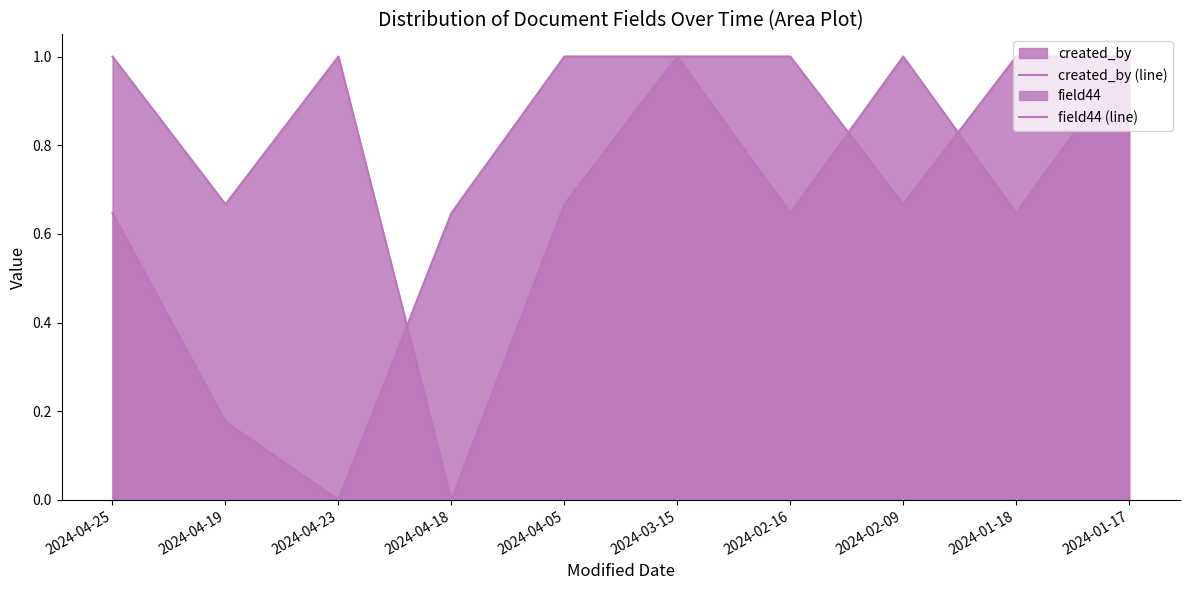

Which has a higher value, 2024-01-18 or 2024-04-18?

2024-01-18